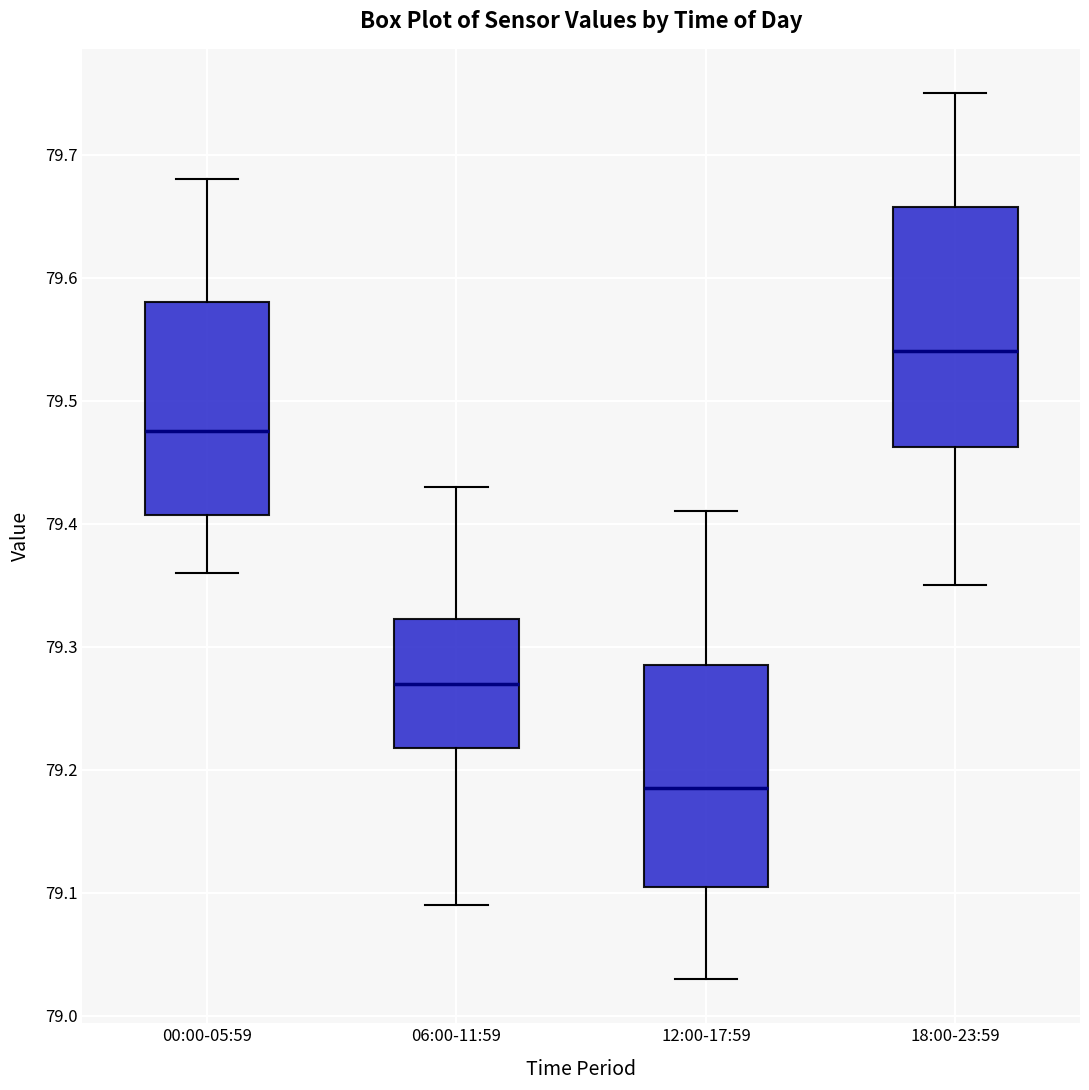

Reading left to right, transcribe this box plot: for each box, give where its median line is, the range the box spans, and where its two whiskers end, as read against the y-axis. The values are not printed on the chart, so give them approximately, as read against the axis.

00:00-05:59: median 79.48, box 79.41 to 79.58, whiskers 79.36 to 79.68
06:00-11:59: median 79.27, box 79.22 to 79.32, whiskers 79.09 to 79.43
12:00-17:59: median 79.19, box 79.11 to 79.29, whiskers 79.03 to 79.41
18:00-23:59: median 79.54, box 79.46 to 79.66, whiskers 79.35 to 79.75